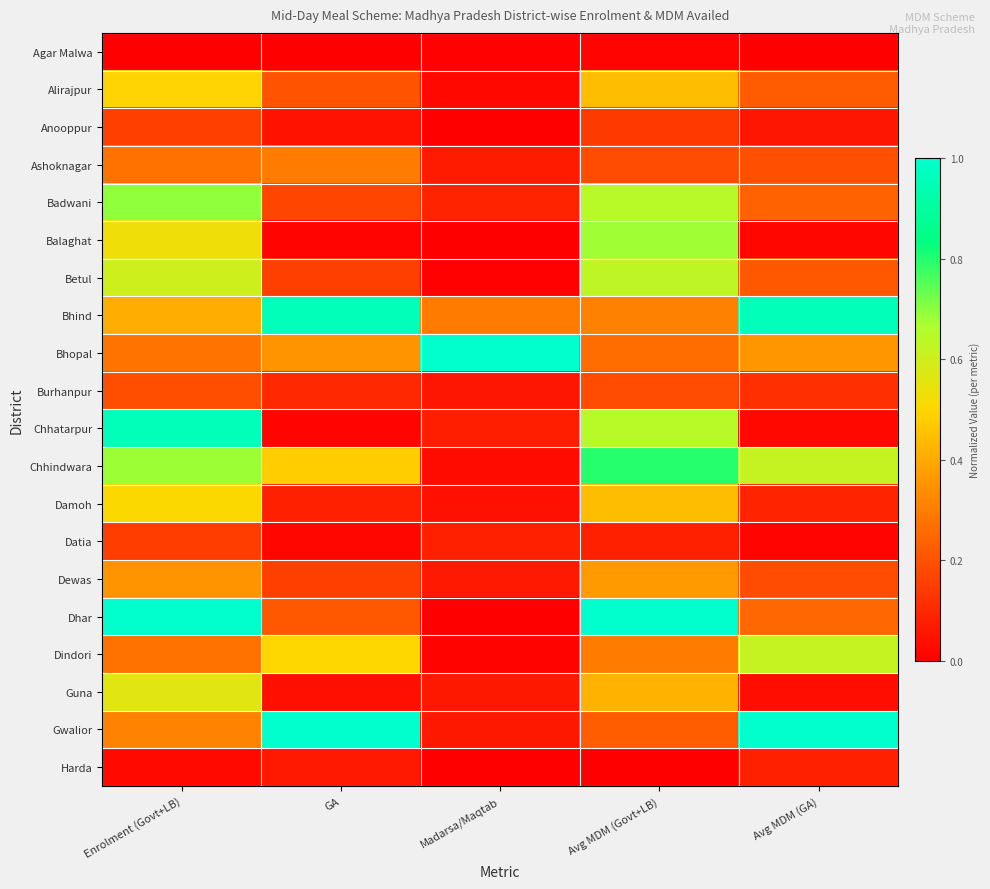

At how many categories does at least one series exceed 0?

5